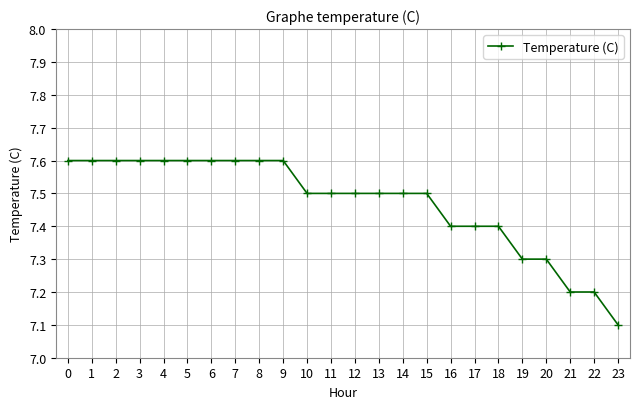

Is it true that the value at 16 is 7.4?

True